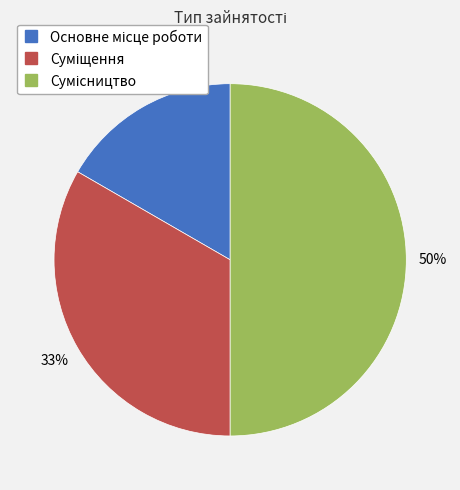

To the nearest percent, what is the average slice percentage?

33%